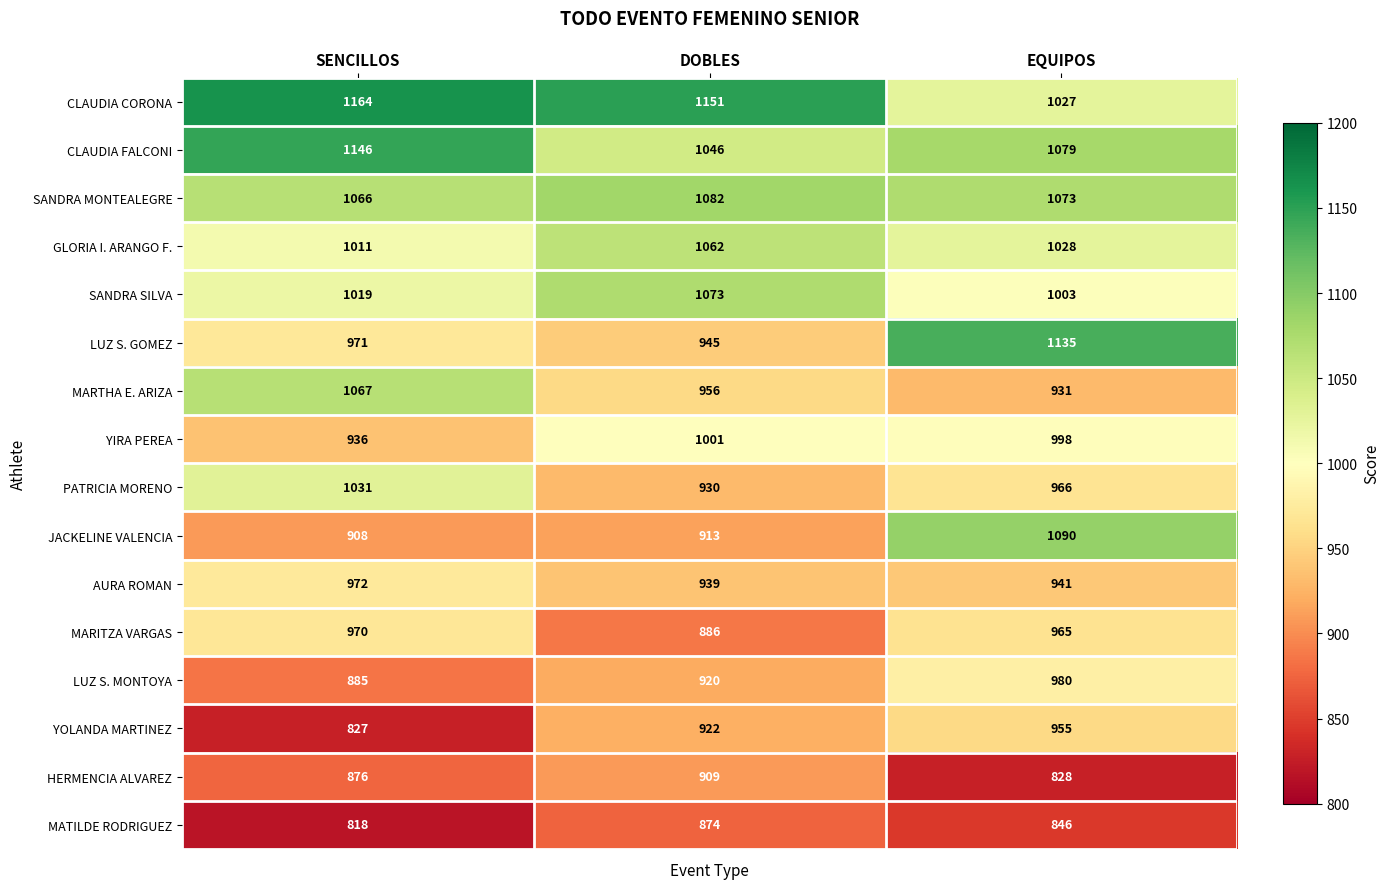

Which label corresponds to the largest value in the chart?

SENCILLOS